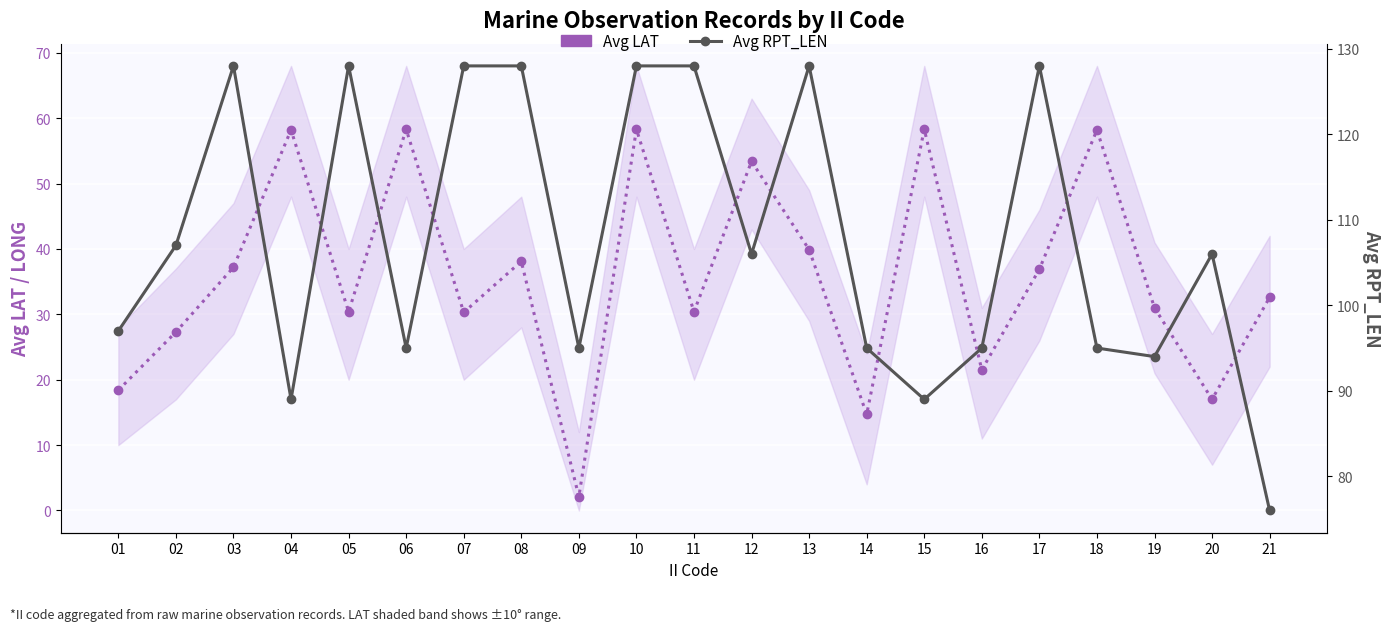

True or false: Avg RPT_LEN and Avg LAT cross at least once.

False